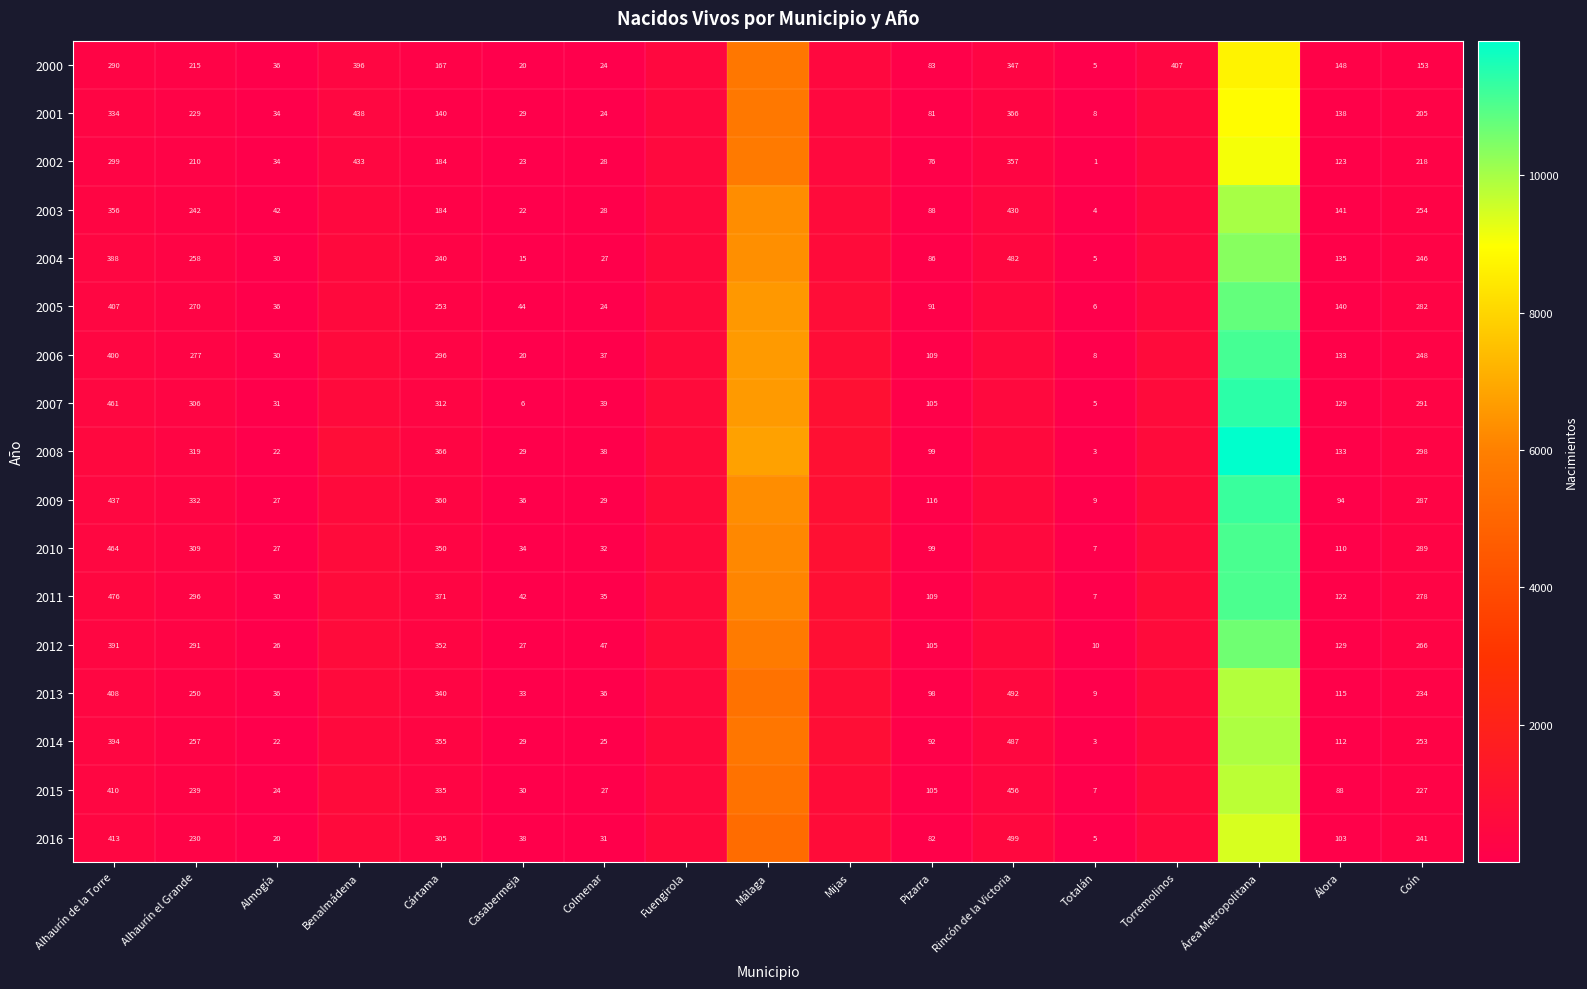

Which has a higher value, Álora or Colmenar?

Álora